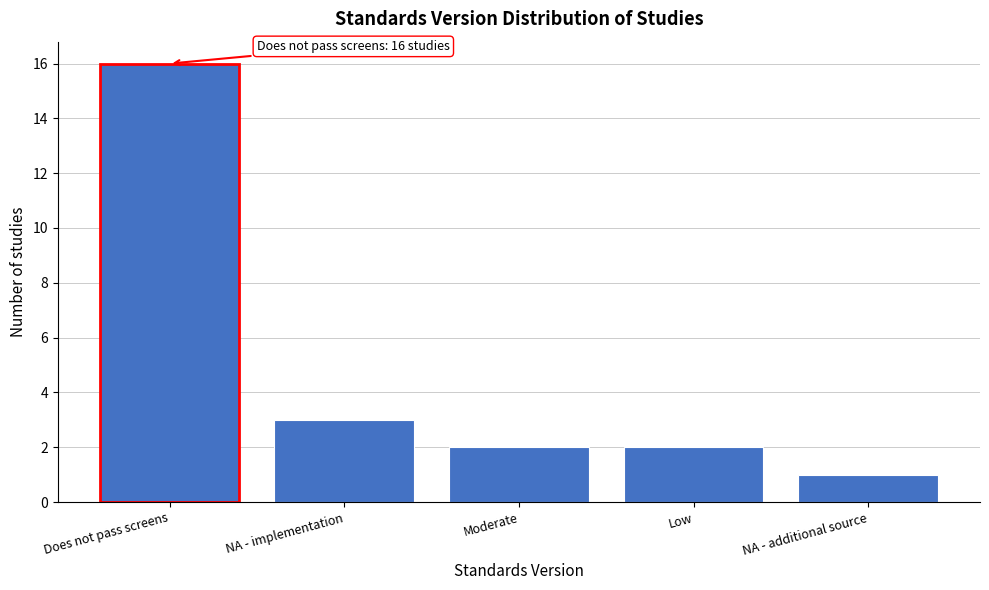

Reading right to left, transcribe all the data shown in this chart.

NA - additional source=1	Low=2	Moderate=2	NA - implementation=3	Does not pass screens=16